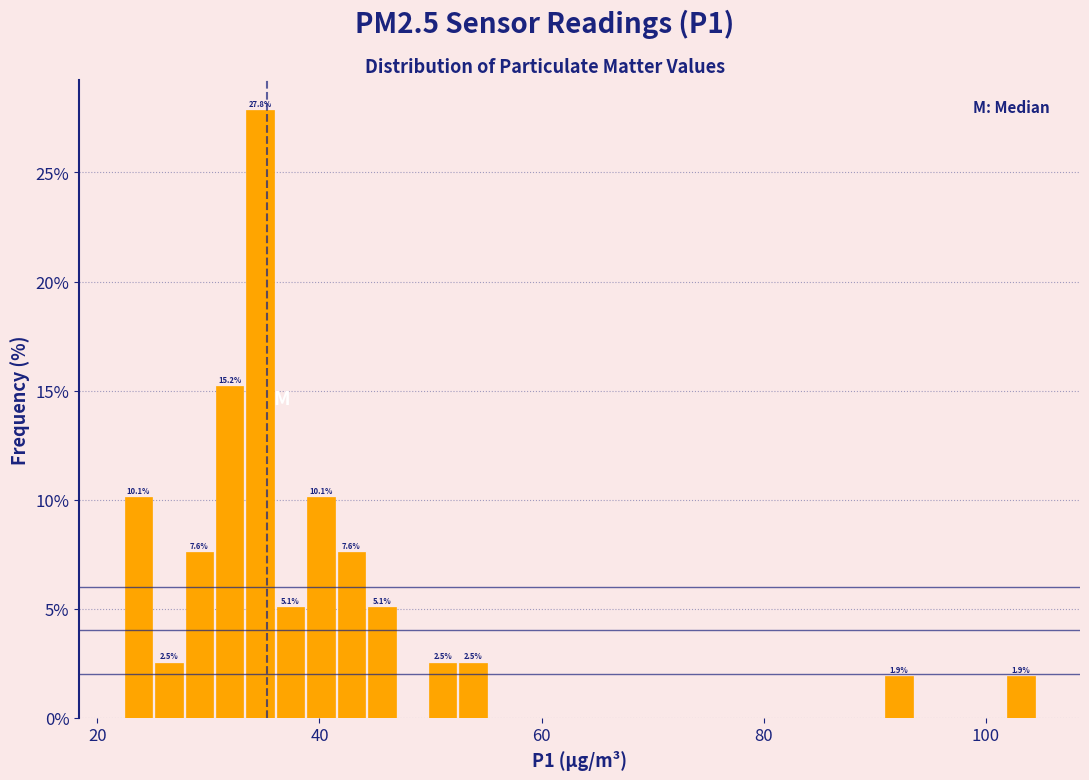

Around what value on the x-axis is the tallest bar? Give the approximate position of its centre, as read against the axis.

34